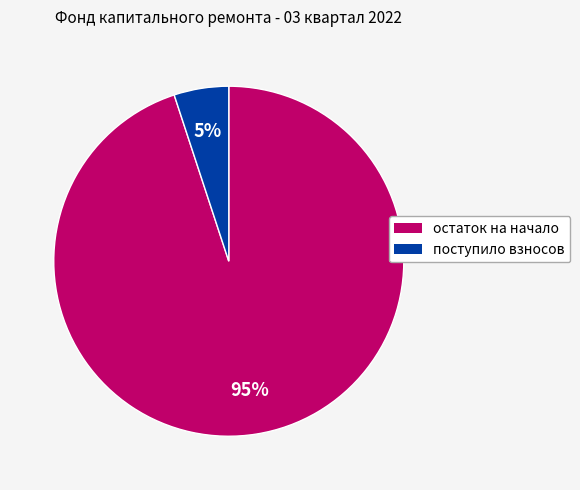

Do поступило взносов and остаток на начало together represent more than half of the pie?

Yes